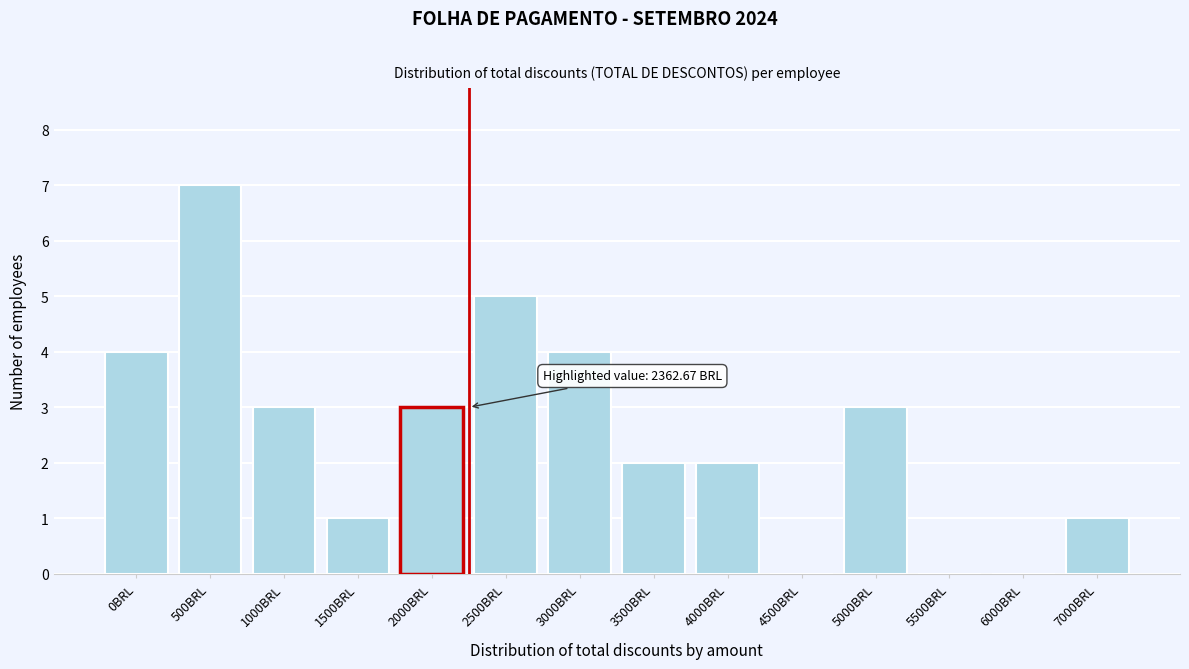

Reading right to left, transcribe all the data shown in this chart.

7000BRL=1	6000BRL=0	5500BRL=0	5000BRL=3	4500BRL=0	4000BRL=2	3500BRL=2	3000BRL=4	2500BRL=5	2000BRL=3	1500BRL=1	1000BRL=3	500BRL=7	0BRL=4